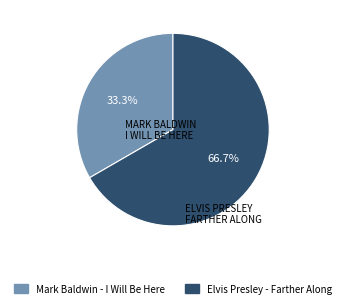

Rank the categories by value from highest to lowest.

Elvis Presley - Farther Along, Mark Baldwin - I Will Be Here